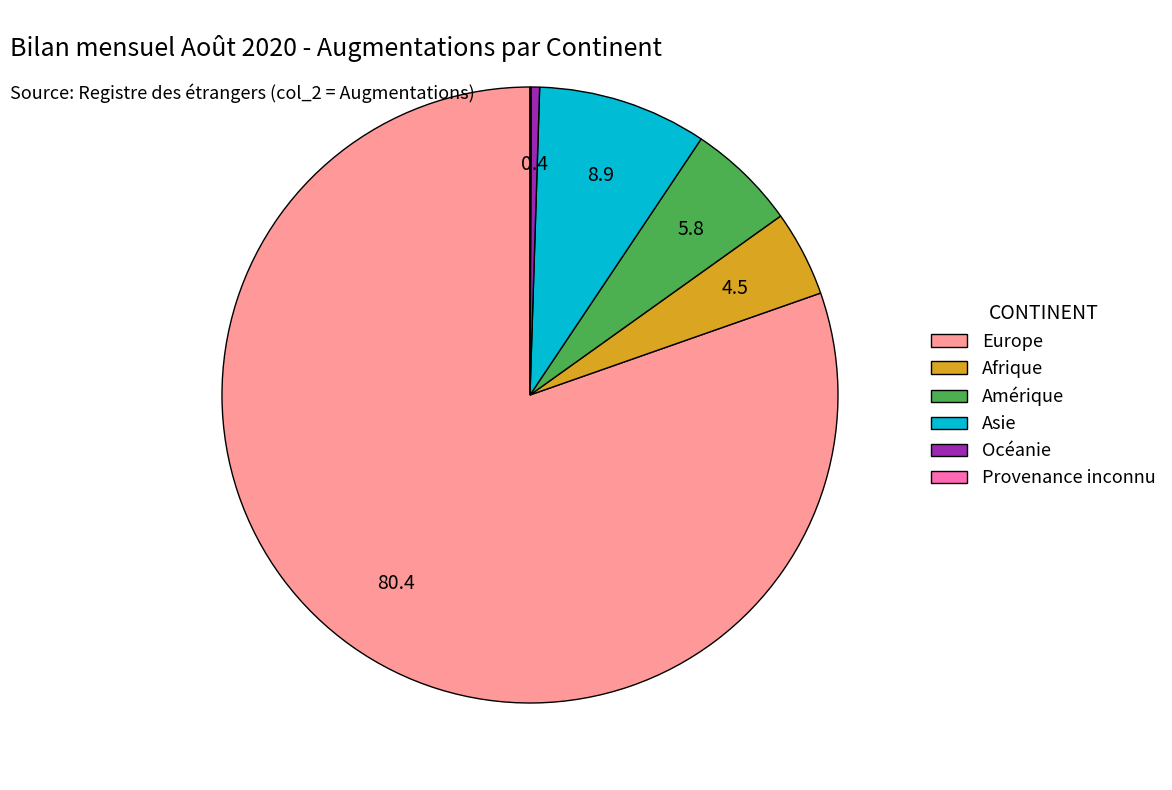

The Amérique slice represents 6% of the pie. True or false?

True